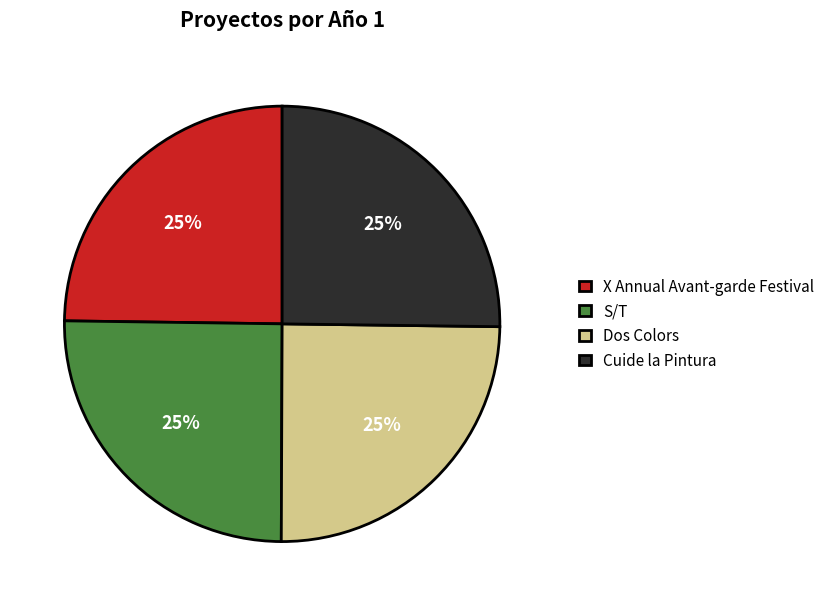

The Dos Colors slice represents 25% of the pie. True or false?

True